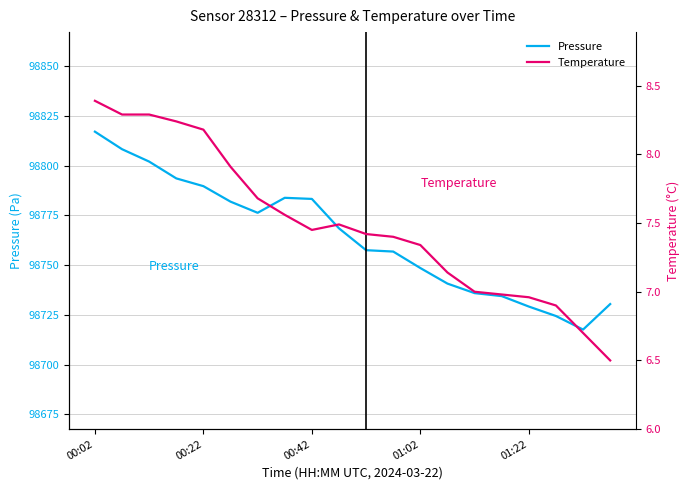

Does the chart have visible grid lines?

Yes